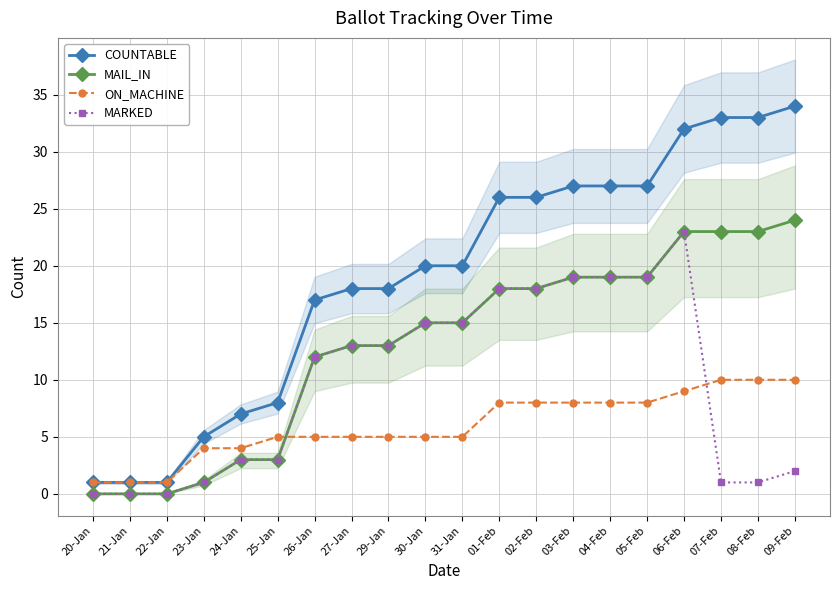

How many values in the MAIL_IN series exceed 15?

9